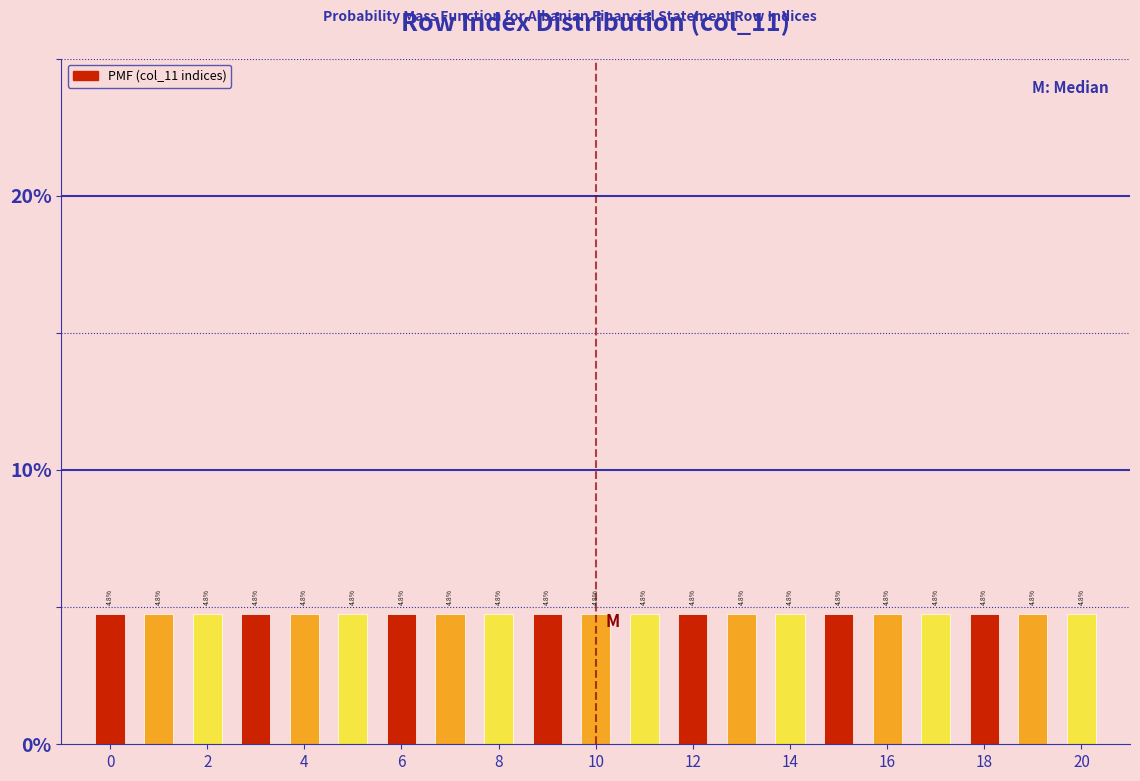

How tall is the bar that spans 16.5 to 17.5 on the x-axis? The bar edges are not printed on the chart, so give them approximately, as read against the axis.

4.8